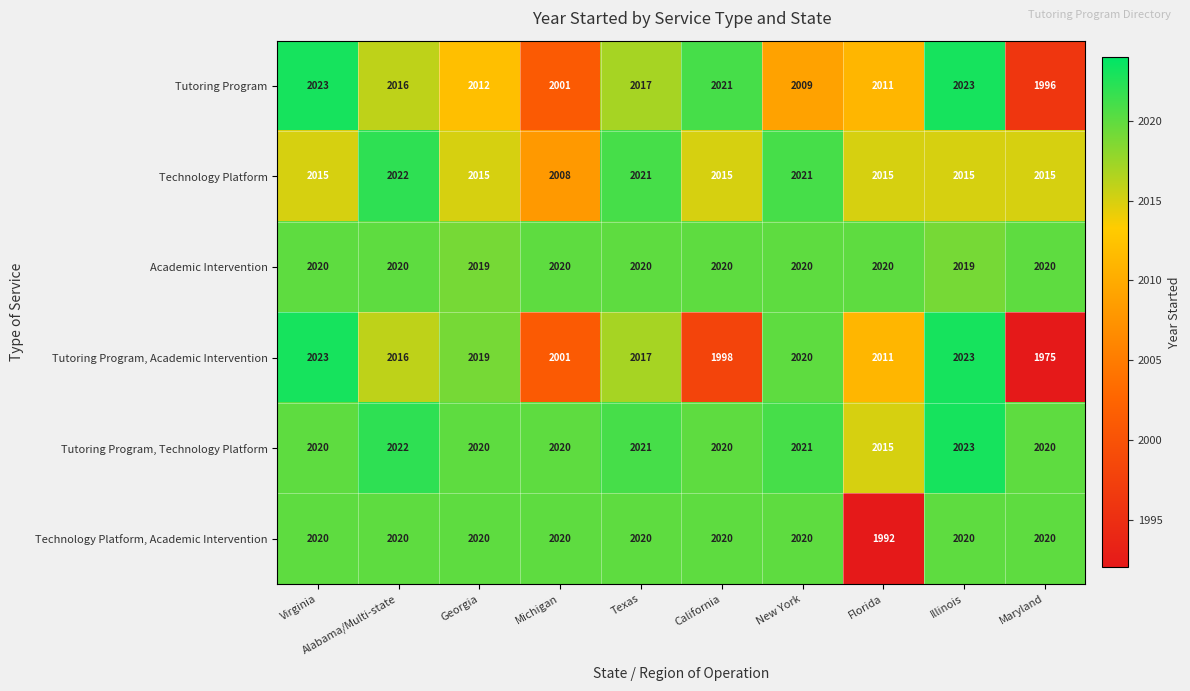

True or false: Tutoring Program, Academic Intervention has a value of 2017 at Texas.

True